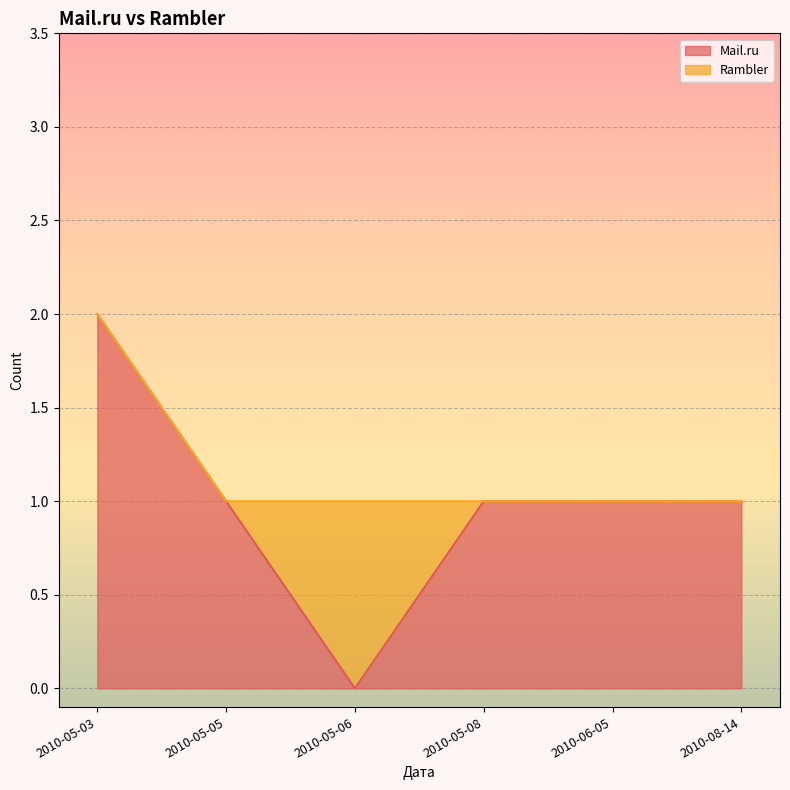

How many interior local valleys (lower than both neighbors) does the data have?

1